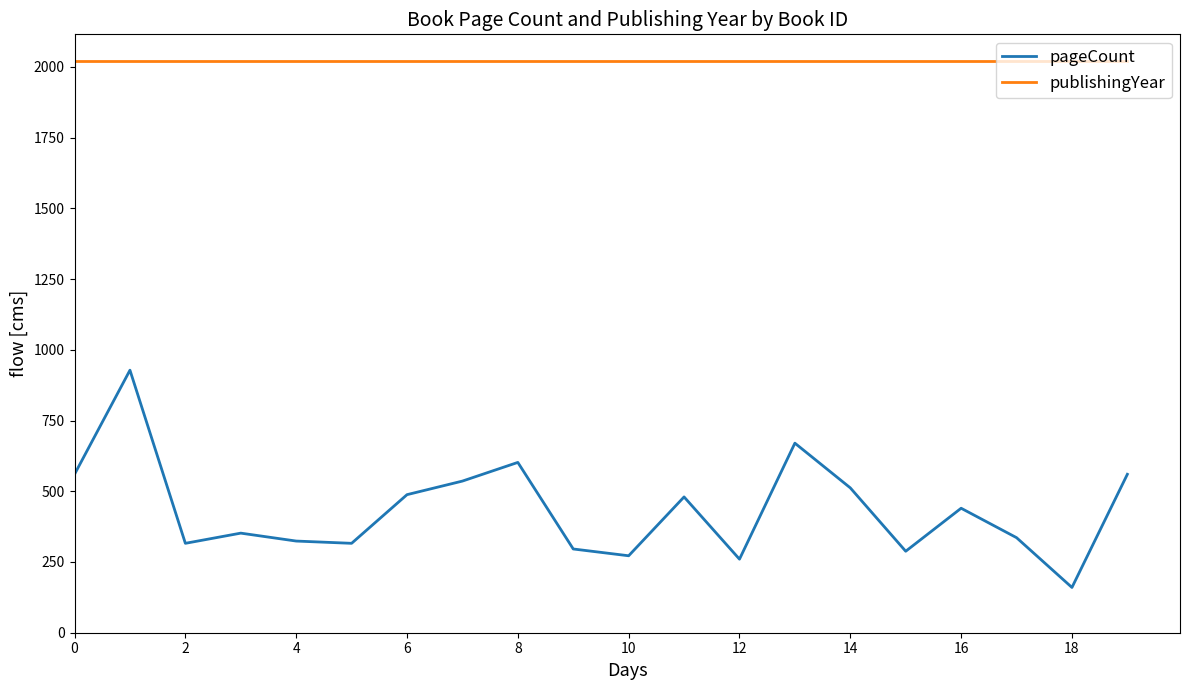

What is the sum of all publishingYear values?

40440